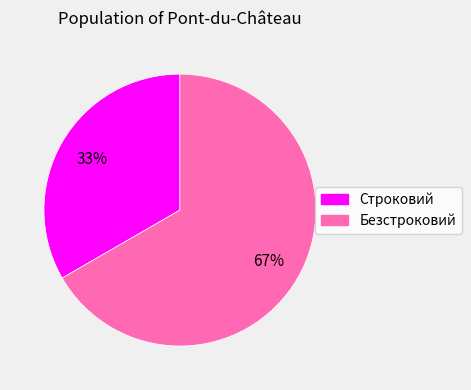

Count the number of slices in the pie.

2